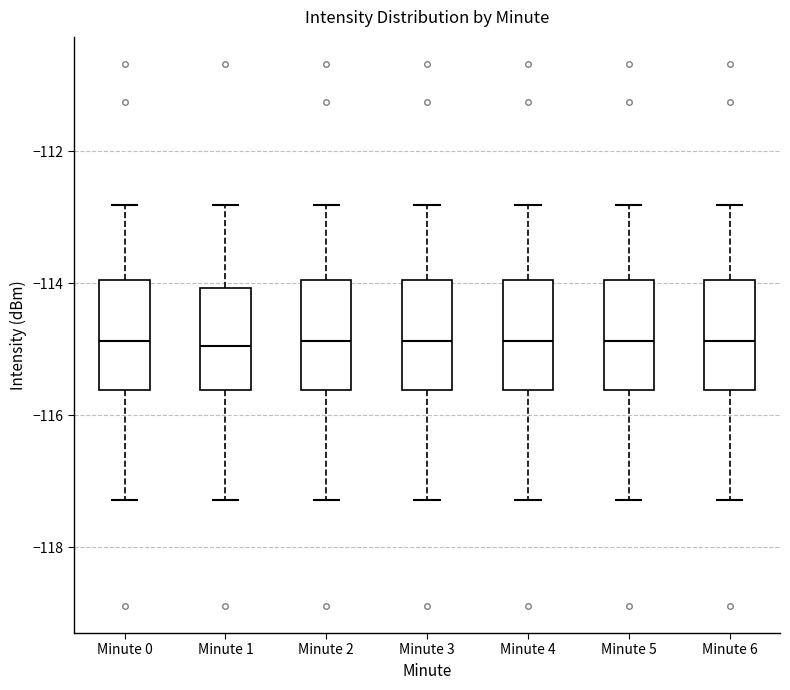

Reading left to right, transcribe this box plot: for each box, give where its median line is, the range the box spans, and where its two whiskers end, as read against the y-axis. The values are not printed on the chart, so give them approximately, as read against the axis.

Minute 0: median -114.8, box -115.6 to -114.0, whiskers -117.2 to -112.8
Minute 1: median -115.0, box -115.6 to -114.0, whiskers -117.2 to -112.8
Minute 2: median -114.8, box -115.6 to -114.0, whiskers -117.2 to -112.8
Minute 3: median -114.8, box -115.6 to -114.0, whiskers -117.2 to -112.8
Minute 4: median -114.8, box -115.6 to -114.0, whiskers -117.2 to -112.8
Minute 5: median -114.8, box -115.6 to -114.0, whiskers -117.2 to -112.8
Minute 6: median -114.8, box -115.6 to -114.0, whiskers -117.2 to -112.8